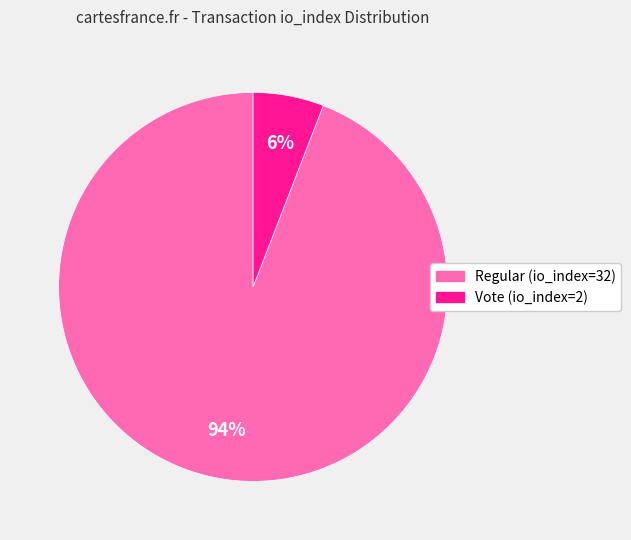

Which has a higher value, Vote (io_index=2) or Regular (io_index=32)?

Regular (io_index=32)